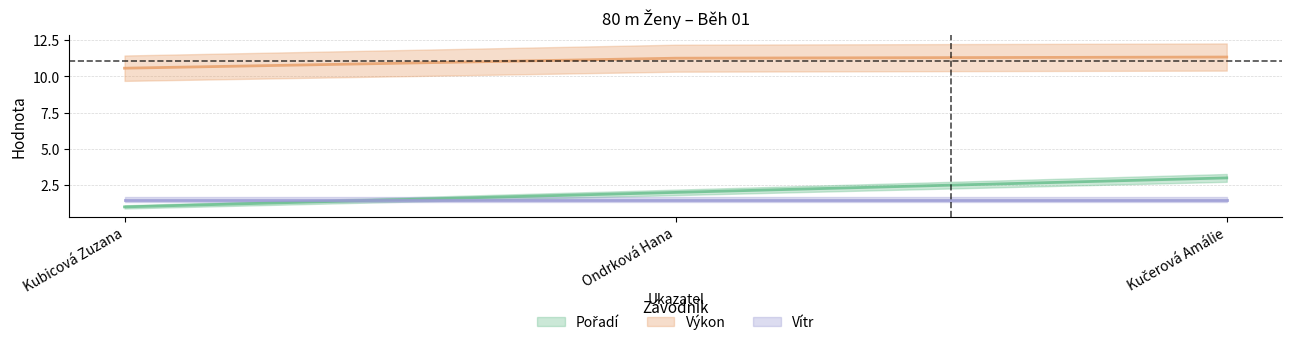

How many Pořadí values are between 1 and 3?

3